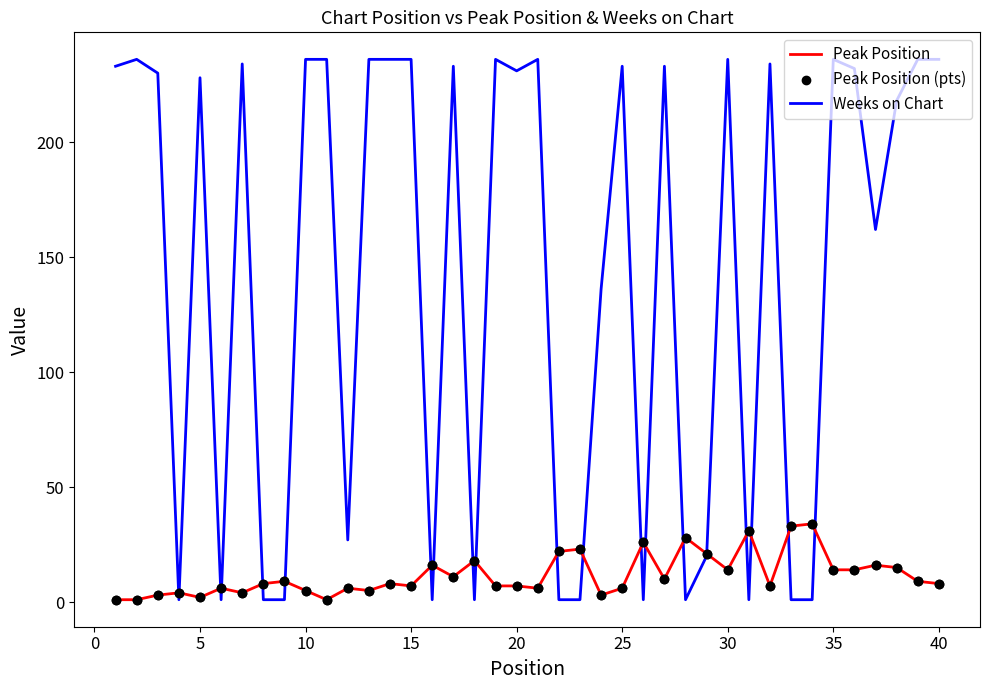

At how many categories does at least one series exceed 132?

25